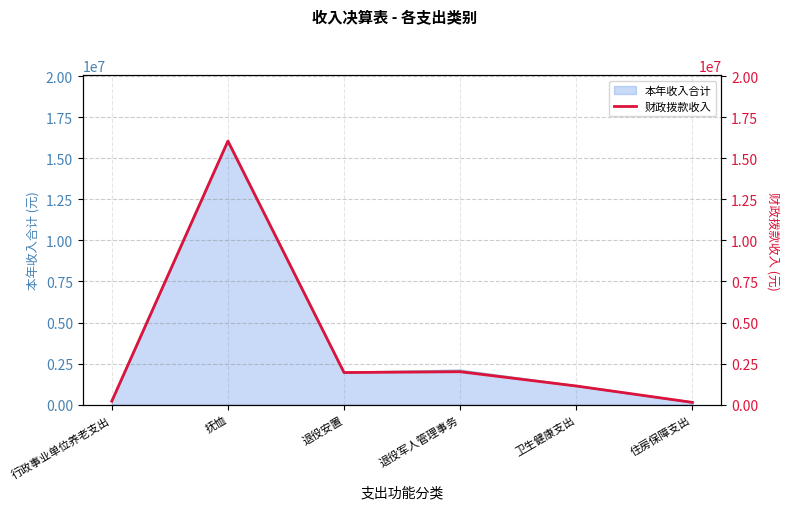

What is the difference between the maximum and minimum values?

15913877.1